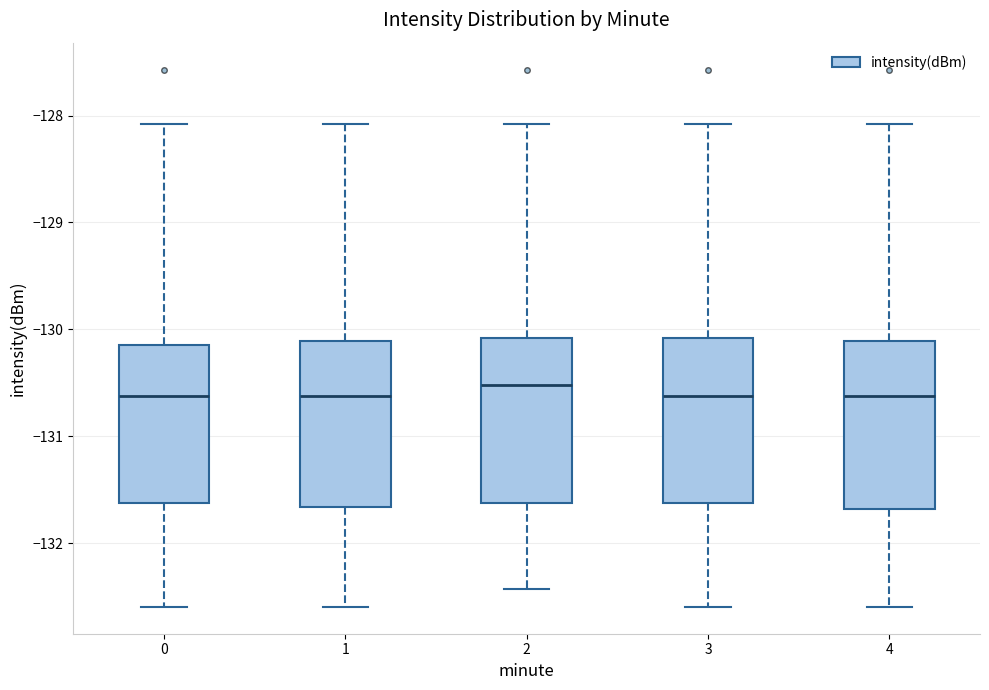

Reading left to right, transcribe this box plot: for each box, give where its median line is, the range the box spans, and where its two whiskers end, as read against the y-axis. The values are not printed on the chart, so give them approximately, as read against the axis.

0: median -130.6, box -131.6 to -130.1, whiskers -132.6 to -128.1
1: median -130.6, box -131.7 to -130.1, whiskers -132.6 to -128.1
2: median -130.5, box -131.6 to -130.1, whiskers -132.4 to -128.1
3: median -130.6, box -131.6 to -130.1, whiskers -132.6 to -128.1
4: median -130.6, box -131.7 to -130.1, whiskers -132.6 to -128.1